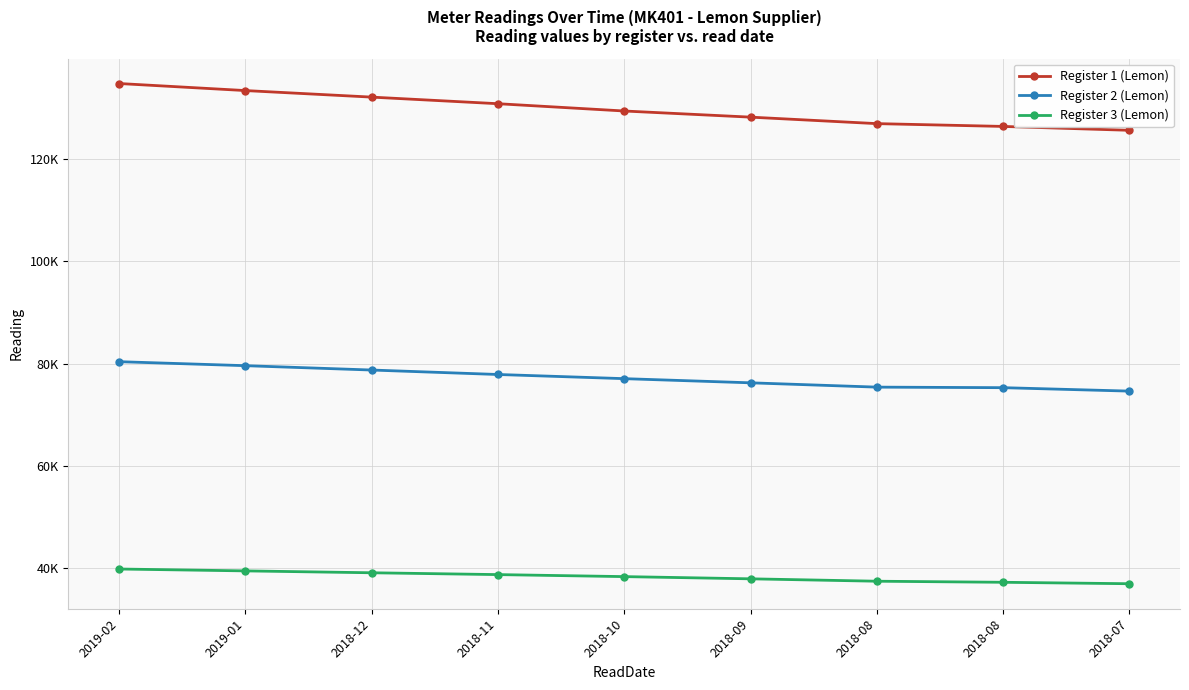

Reading left to right, what are all the values shown in this chart?

Register 1 (Lemon): 134730.2	133353.1	132074.2	130785.3	129360.9	128161.7	126894.6	126347.0	125590.2
Register 2 (Lemon): 80395.1	79614.0	78763.7	77893.1	77079.2	76265.5	75423.1	75317.0	74645.0
Register 3 (Lemon): 39896.0	39529.1	39161.8	38804.2	38411.9	37979.9	37511.4	37303.0	37021.6